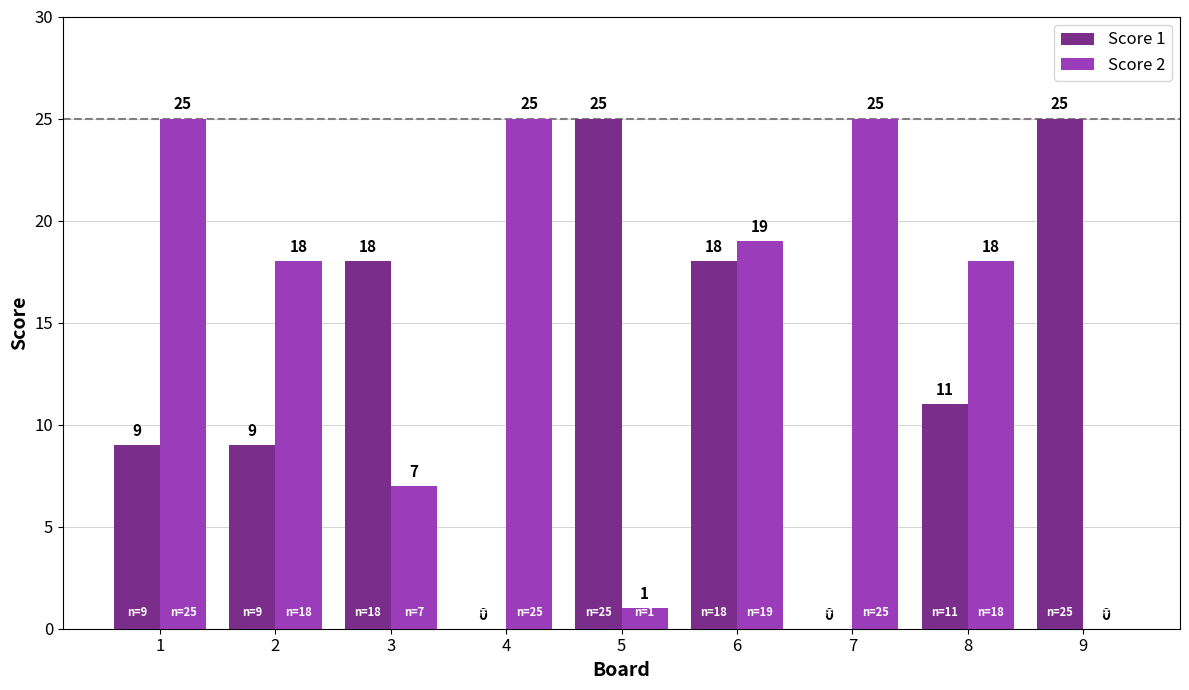

Is the value of Score 1 at 3 greater than the value of Score 2 at 7?

No